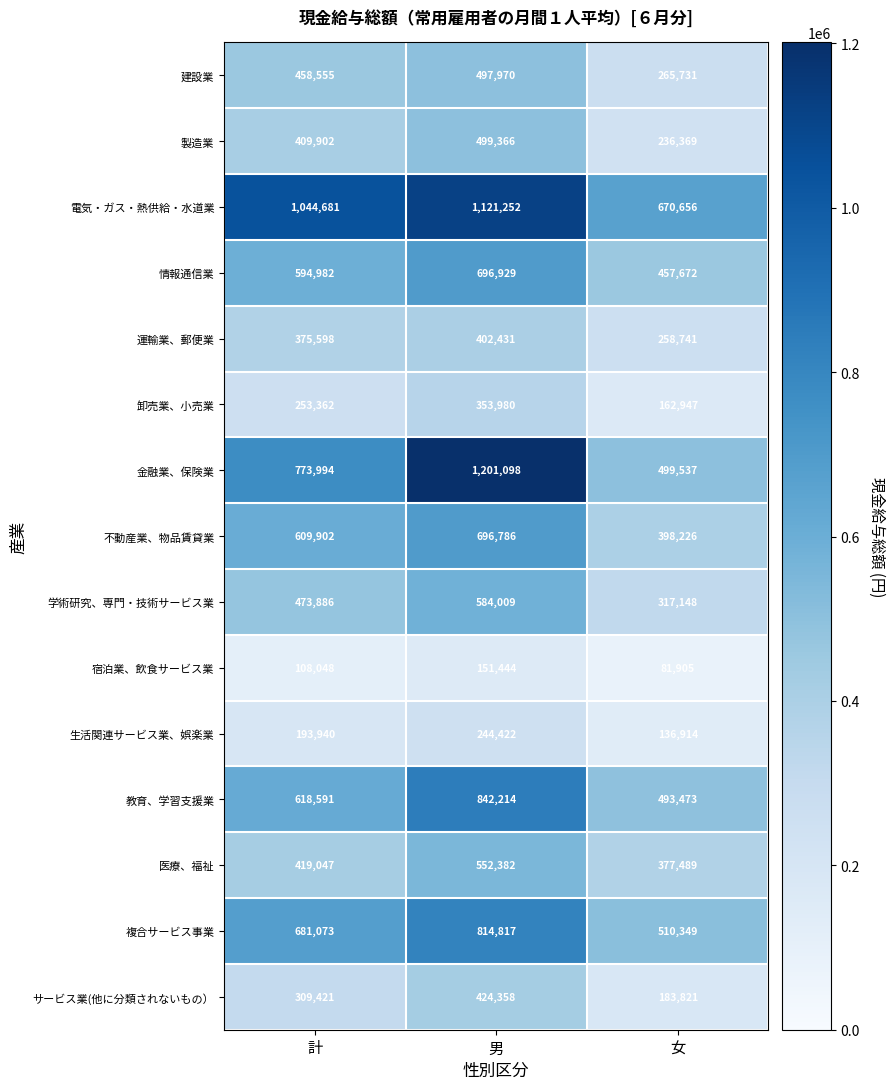

What is the difference between the 運輸業、郵便業 values at 計 and 女?

116857